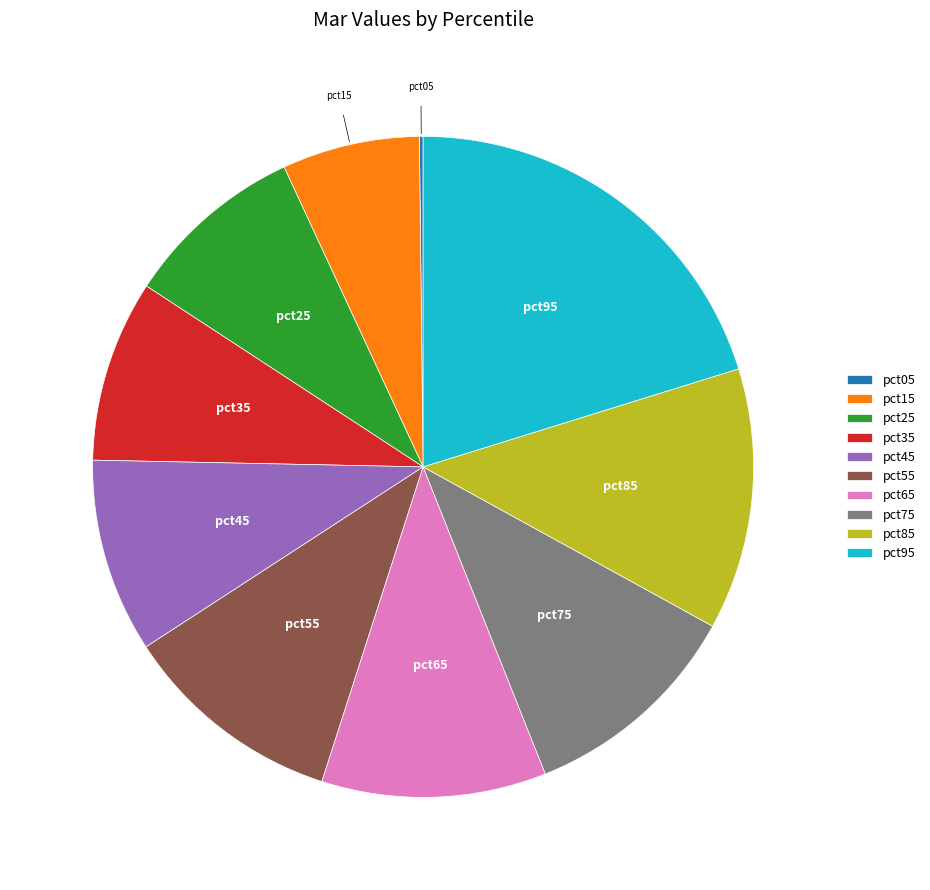

What is the largest slice in the pie chart?

pct95